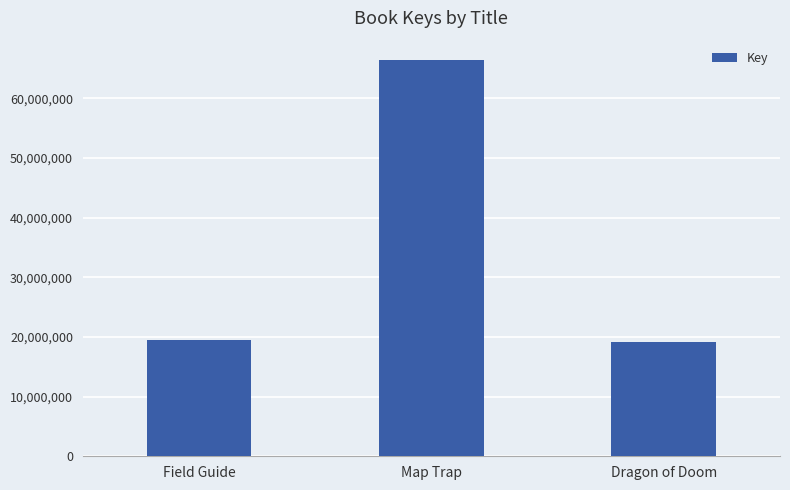

What is the label of the 1st bar from the left?

Field Guide